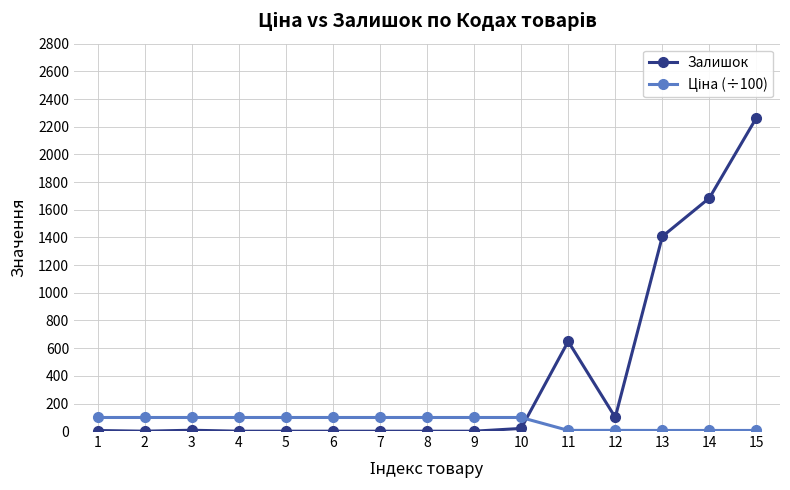

What is the average value of the Залишок series?

409.2